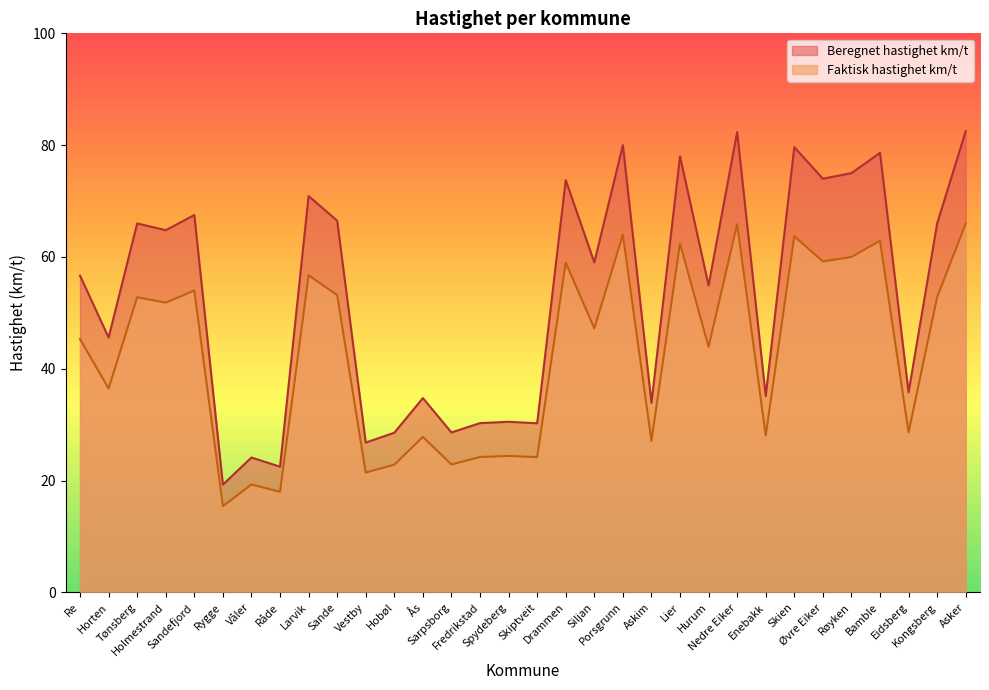

True or false: Faktisk hastighet km/t and Beregnet hastighet km/t intersect in this chart.

False